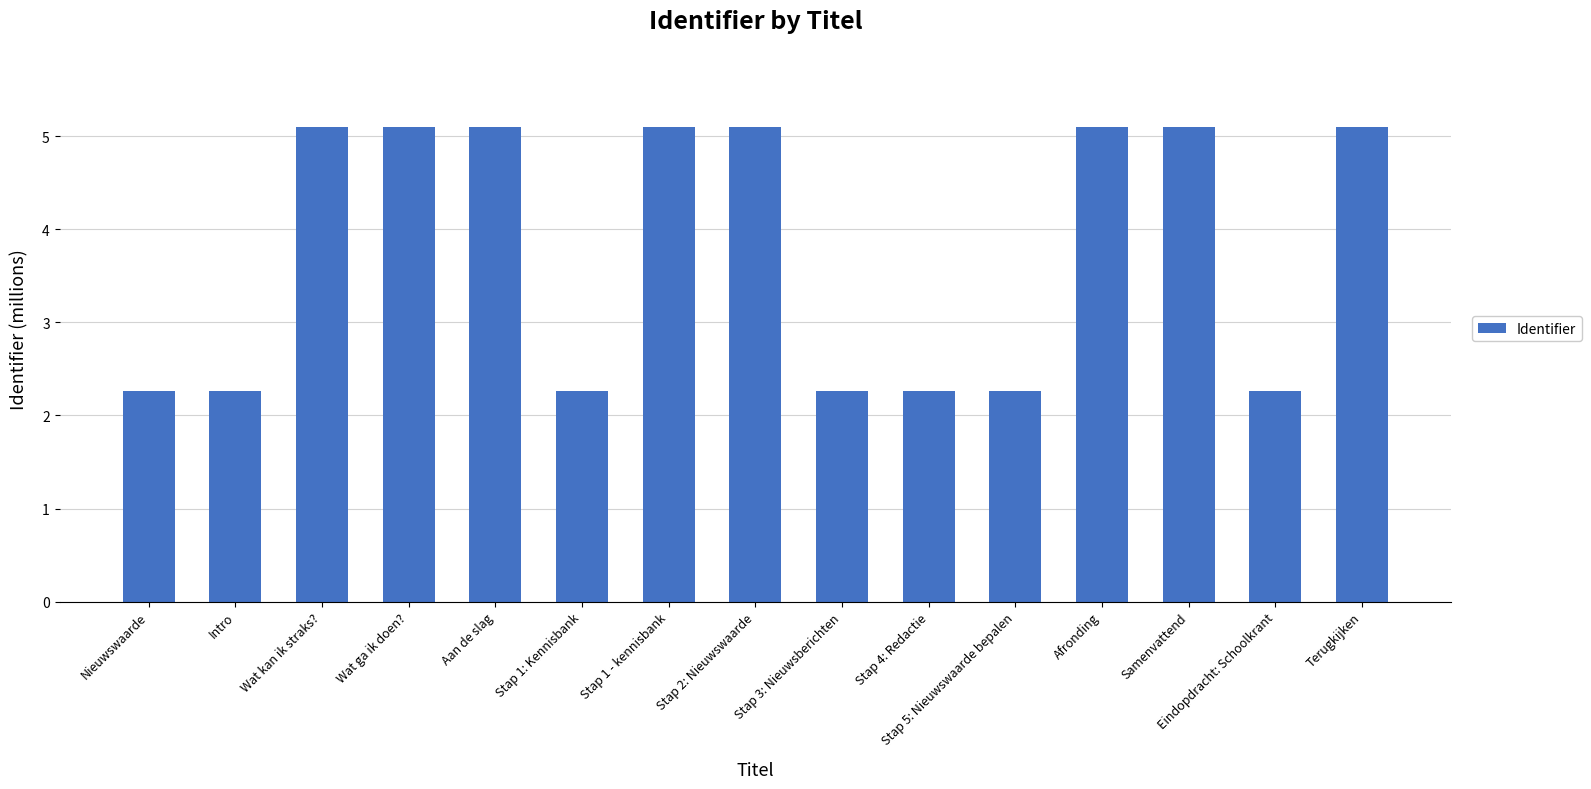

What is the label of the 7th bar from the right?

Stap 3: Nieuwsberichten